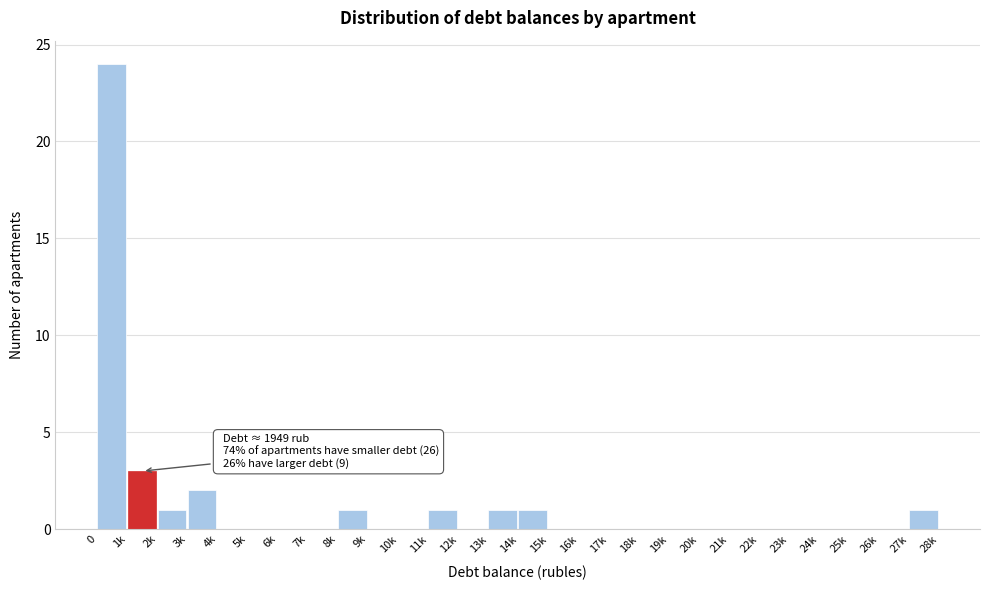

Reading left to right, what are all the values shown in this chart?

0=24	1k=3	2k=1	3k=2	4k=0	5k=0	6k=0	7k=0	8k=1	9k=0	10k=0	11k=1	12k=0	13k=1	14k=1	15k=0	16k=0	17k=0	18k=0	19k=0	20k=0	21k=0	22k=0	23k=0	24k=0	25k=0	26k=0	27k=1